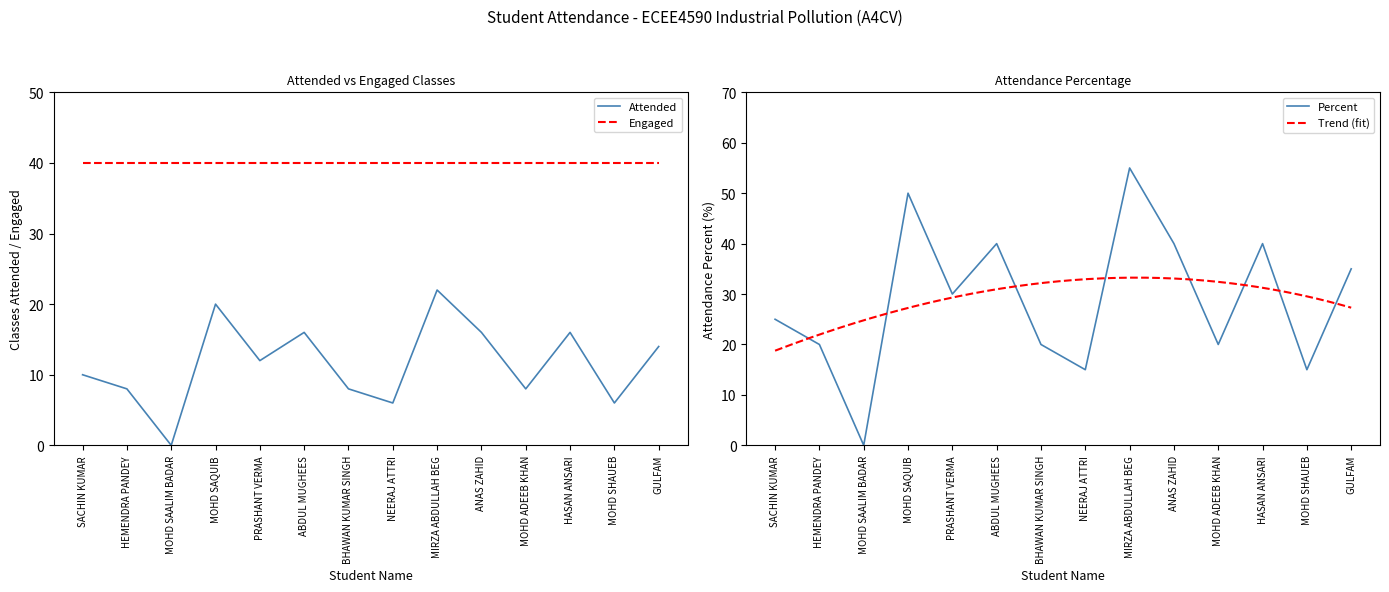

The Percent series shows 25 at SACHIN KUMAR. True or false?

True